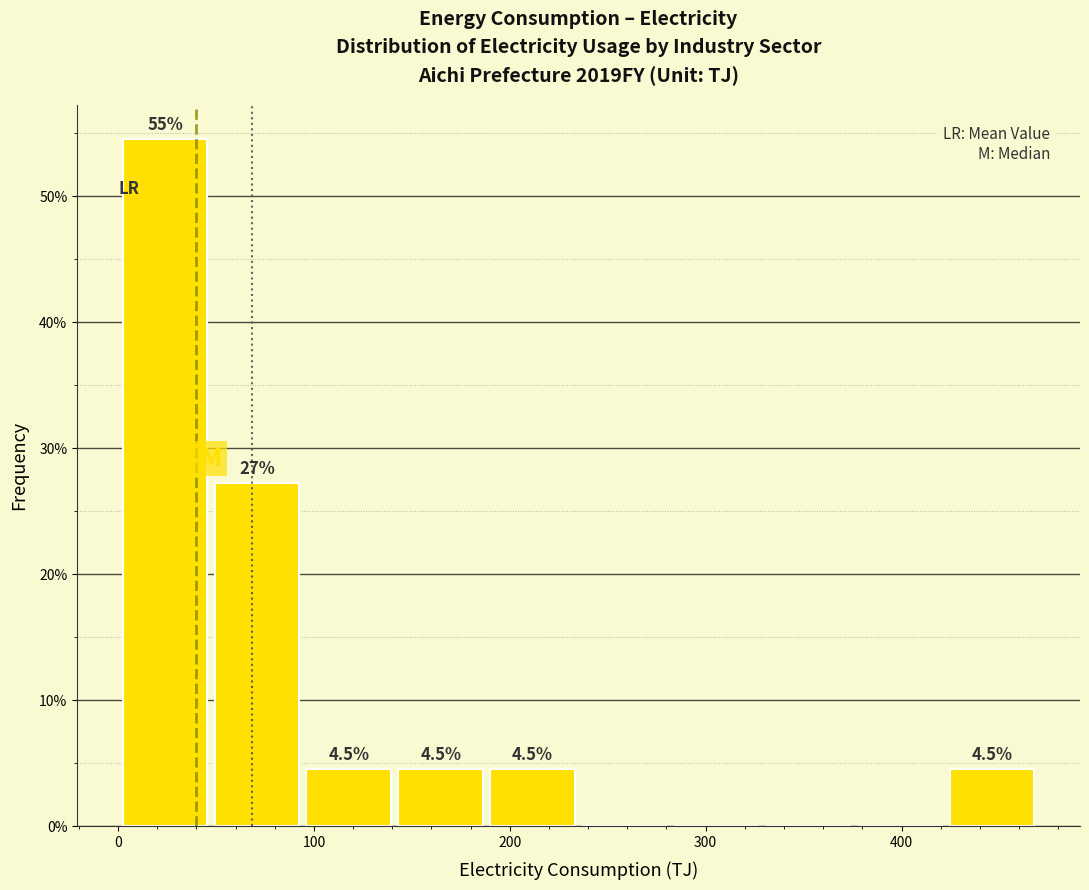

Which range on the x-axis has the tallest bar?

0 to 50